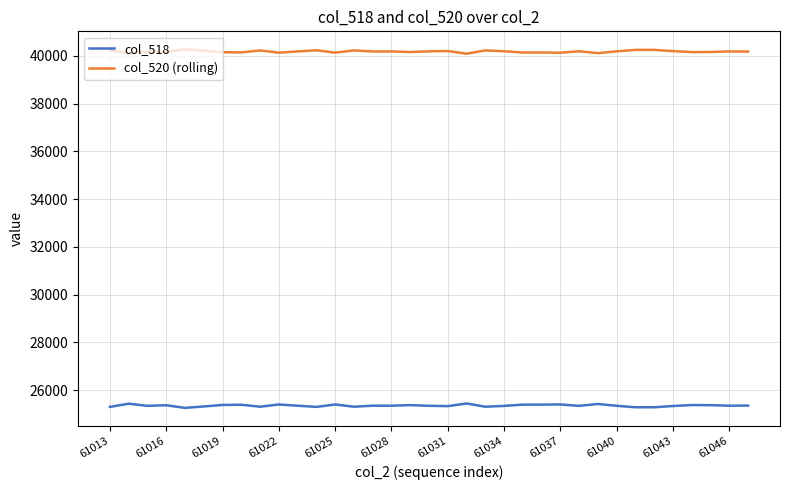

What is the maximum value for col_518?

25447